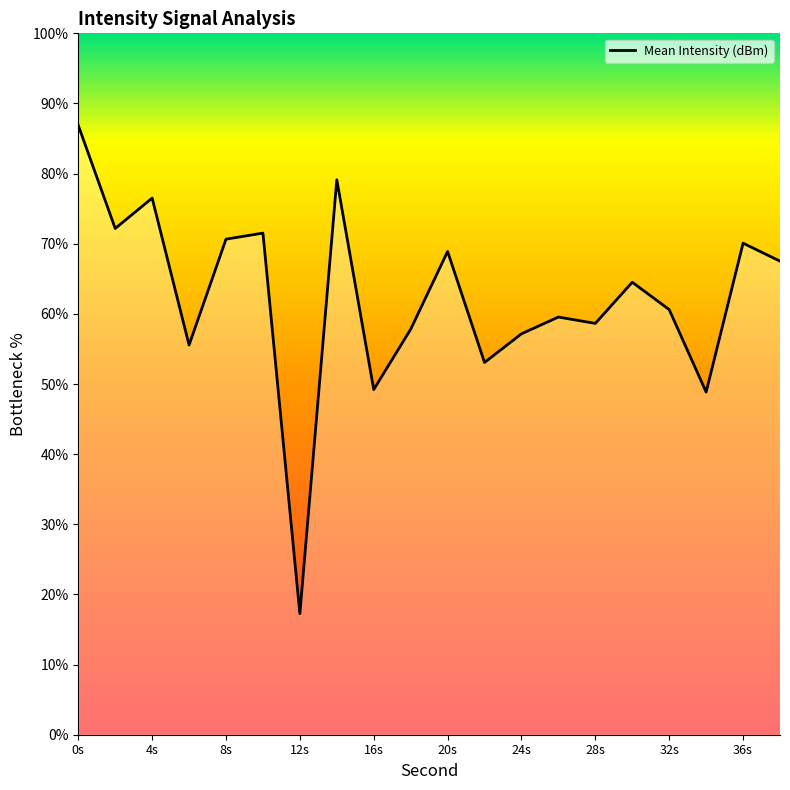

What is the maximum value shown in the chart?

86.9